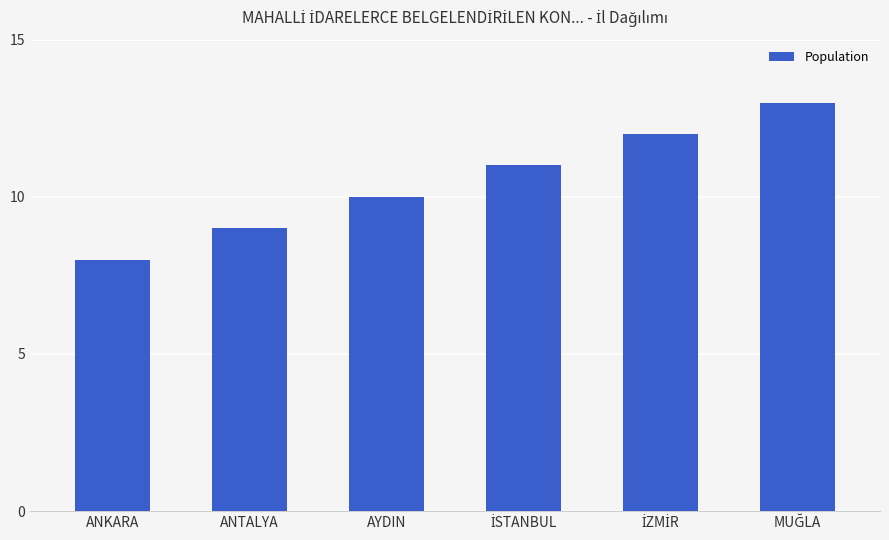

What is the difference between the maximum and minimum values?

5